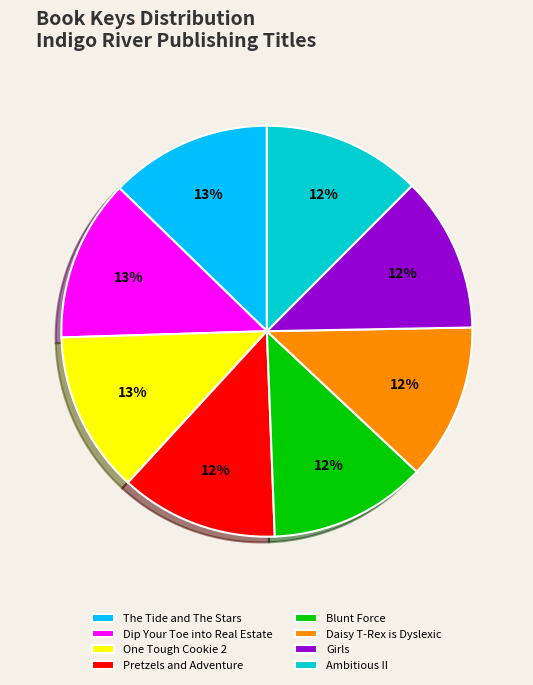

Does any single category account for the majority?

No